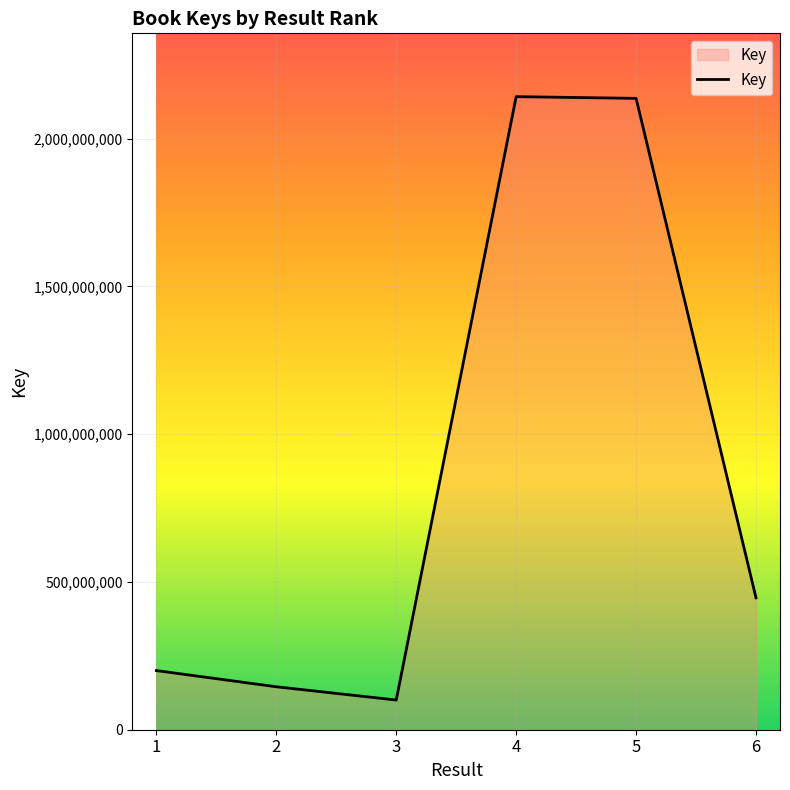

The value at 4 is 2867771345. True or false?

False